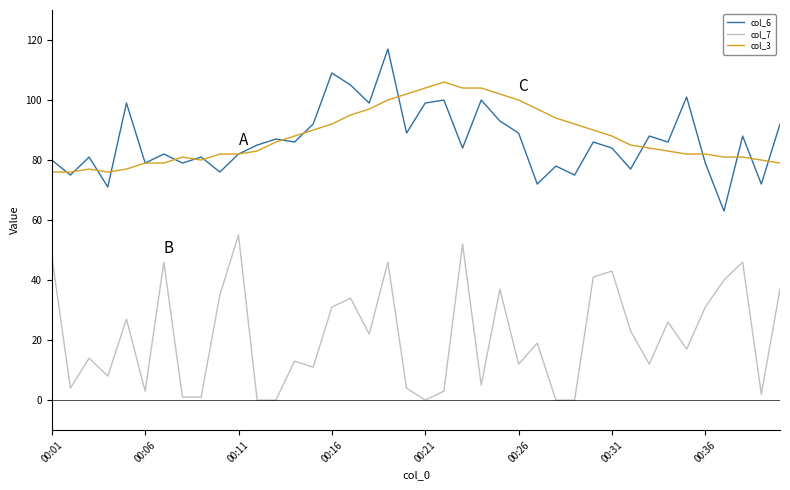

List the series in order of their peak value, lowest first.

col_7, col_3, col_6